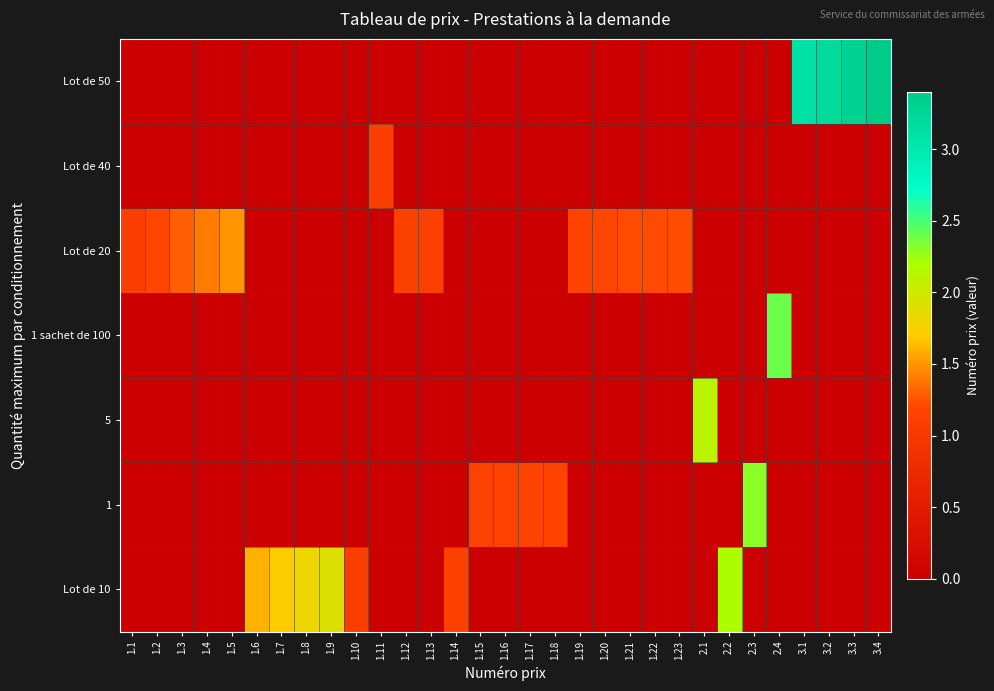

Which has a higher value, 1.4 or 2.3?

1.4